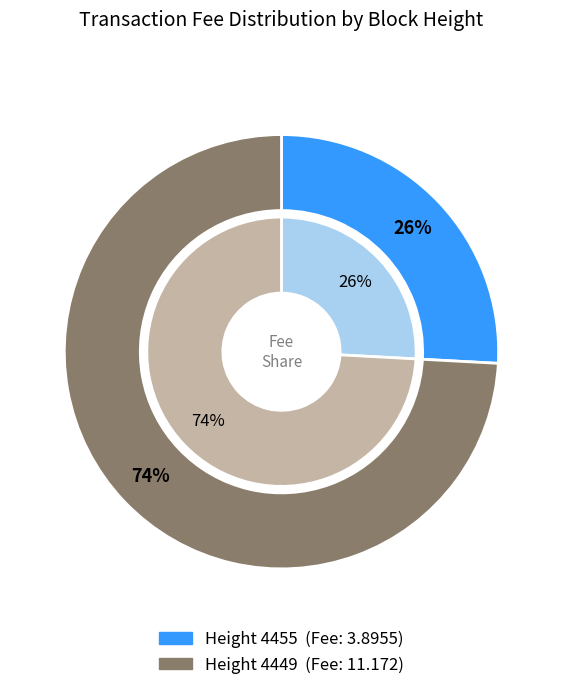

Is it true that 4455 is 16% of the pie?

False